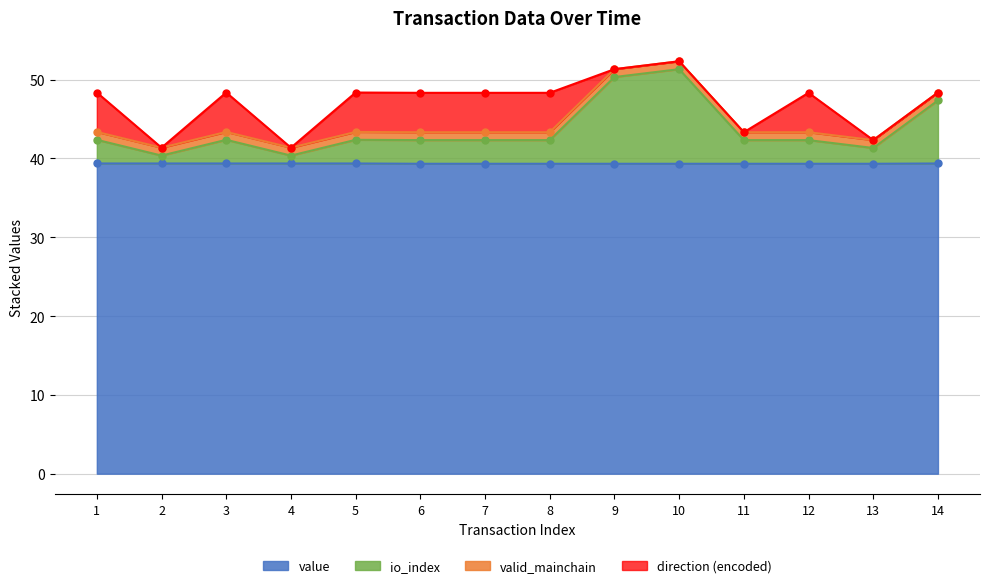

What is the highest value of the value series?

39.4